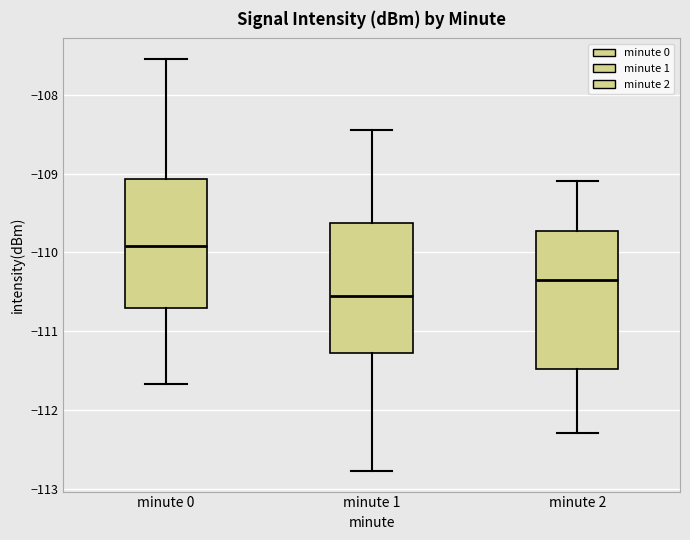

Reading left to right, read every box against the y-axis: the position of its median line, the range the box covers, and the ends of its whiskers. The values are not printed on the chart, so give them approximately, as read against the axis.

minute 0: median -109.9, box -110.7 to -109.1, whiskers -111.7 to -107.5
minute 1: median -110.5, box -111.3 to -109.6, whiskers -112.8 to -108.5
minute 2: median -110.3, box -111.5 to -109.7, whiskers -112.3 to -109.1